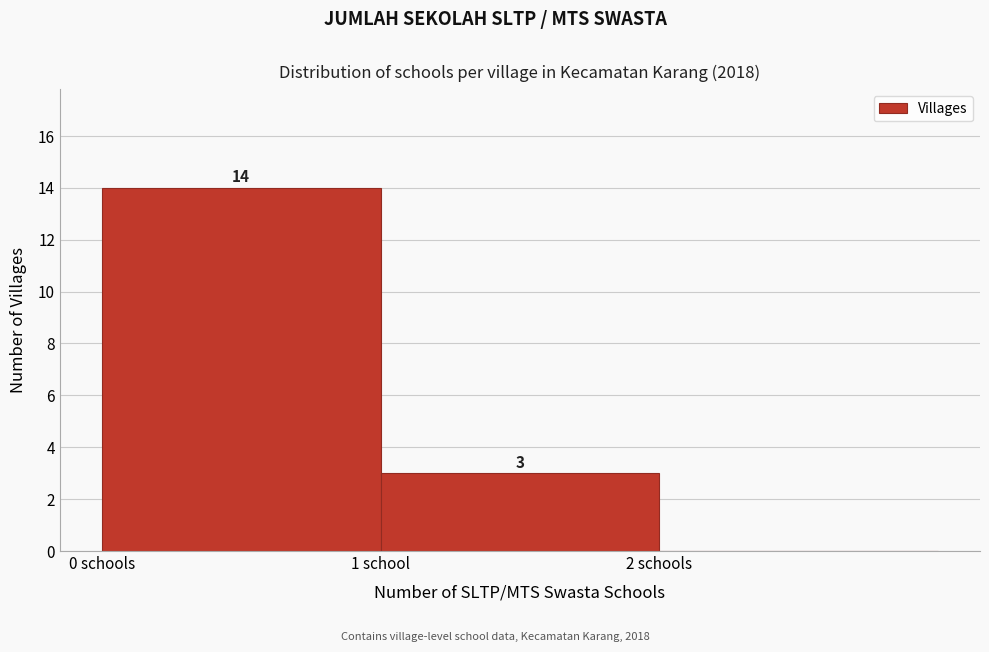

Reading left to right, extract all data points from this chart.

0 schools=14	1 school=3	2 schools=0